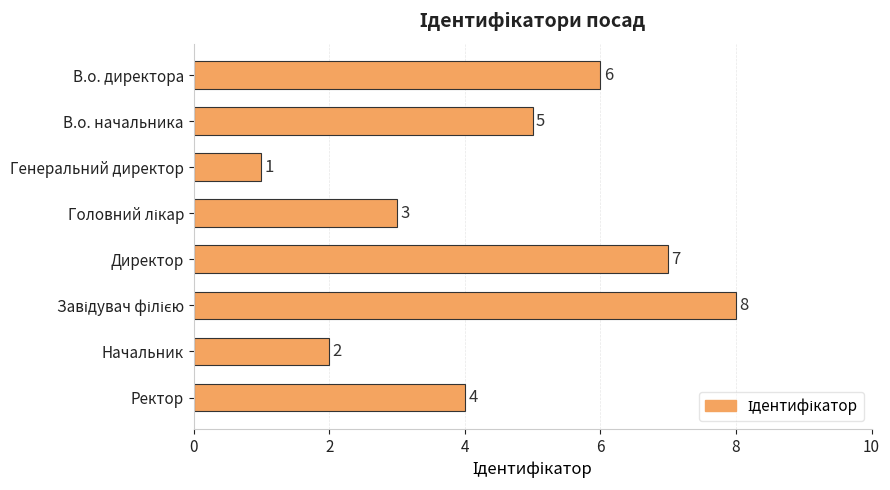

What is the sum of all values?

36